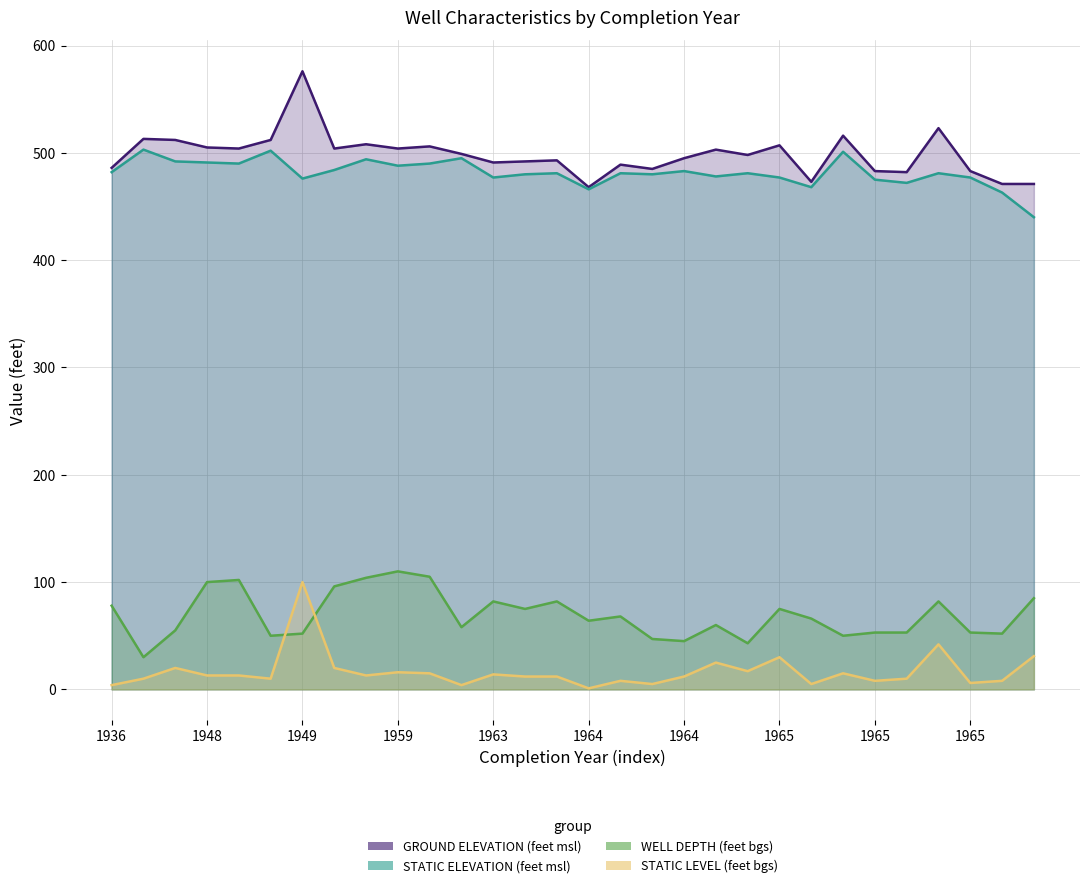

Count the number of categories in the chart.

30